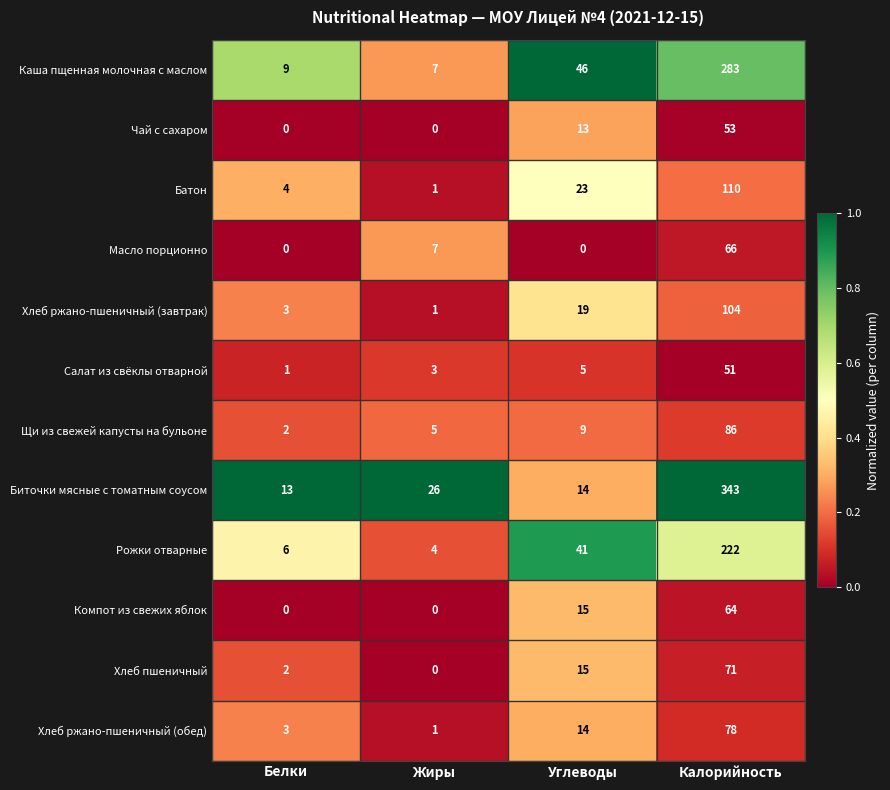

Rank the series by their maximum value, from lowest to highest.

Салат из свёклы отварной, Чай с сахаром, Компот из свежих яблок, Масло порционно, Хлеб пшеничный, Хлеб ржано-пшеничный (обед), Щи из свежей капусты на бульоне, Хлеб ржано-пшеничный (завтрак), Батон, Рожки отварные, Каша пщенная молочная с маслом, Биточки мясные с томатным соусом